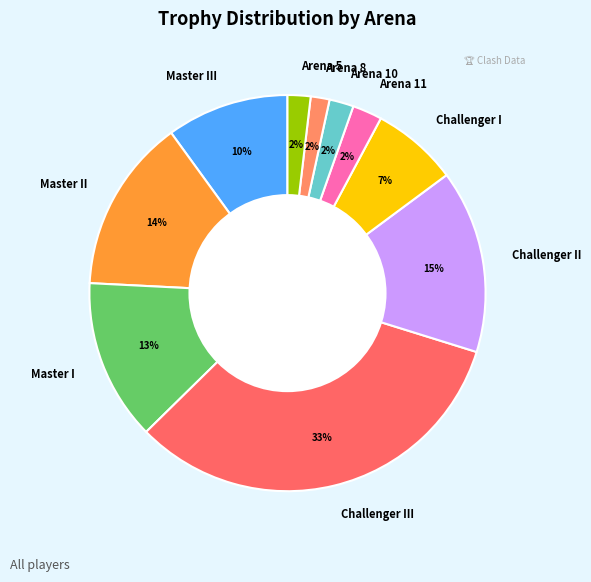

What is the largest slice in the pie chart?

Challenger III